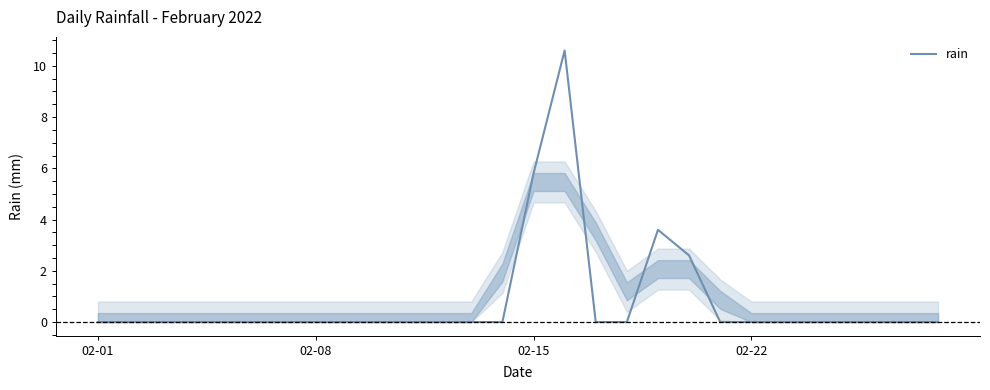

Is this an area chart (filled region under the line)?

No